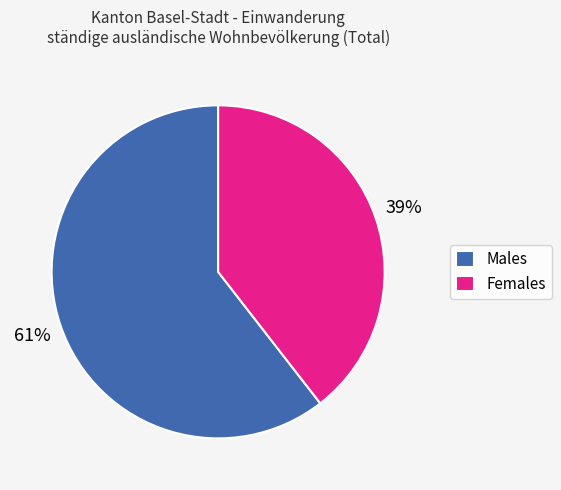

To the nearest percent, what is the average slice percentage?

50%